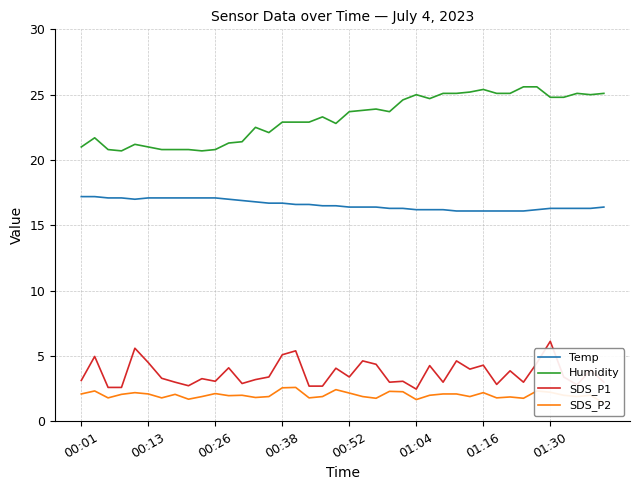

Reading right to left, transcribe all the data shown in this chart.

Temp: 16.4	16.3	16.3	16.3	16.3	16.2	16.1	16.1	16.1	16.1	16.1	16.1	16.2	16.2	16.2	16.3	16.3	16.4	16.4	16.4	16.5	16.5	16.6	16.6	16.7	16.7	16.8	16.9	17.0	17.1	17.1	17.1	17.1	17.1	17.1	17.0	17.1	17.1	17.2	17.2
Humidity: 25.1	25.0	25.1	24.8	24.8	25.6	25.6	25.1	25.1	25.4	25.2	25.1	25.1	24.7	25.0	24.6	23.7	23.9	23.8	23.7	22.8	23.3	22.9	22.9	22.9	22.1	22.5	21.4	21.3	20.8	20.7	20.8	20.8	20.8	21.0	21.2	20.7	20.8	21.7	21.0
SDS_P1: 3.0	3.9	2.8	3.4	6.1	4.5	3.0	3.9	2.8	4.3	4.0	4.6	3.0	4.3	2.5	3.1	3.0	4.4	4.6	3.4	4.1	2.7	2.7	5.4	5.1	3.4	3.2	2.9	4.1	3.1	3.3	2.7	3.0	3.3	4.5	5.6	2.6	2.6	5.0	3.1
SDS_P2: 1.4	2.0	1.9	2.0	2.2	2.3	1.8	1.9	1.8	2.2	1.9	2.1	2.1	2.0	1.7	2.3	2.3	1.8	1.9	2.2	2.4	1.9	1.8	2.6	2.6	1.9	1.8	2.0	2.0	2.1	1.9	1.7	2.1	1.8	2.1	2.2	2.1	1.8	2.3	2.1